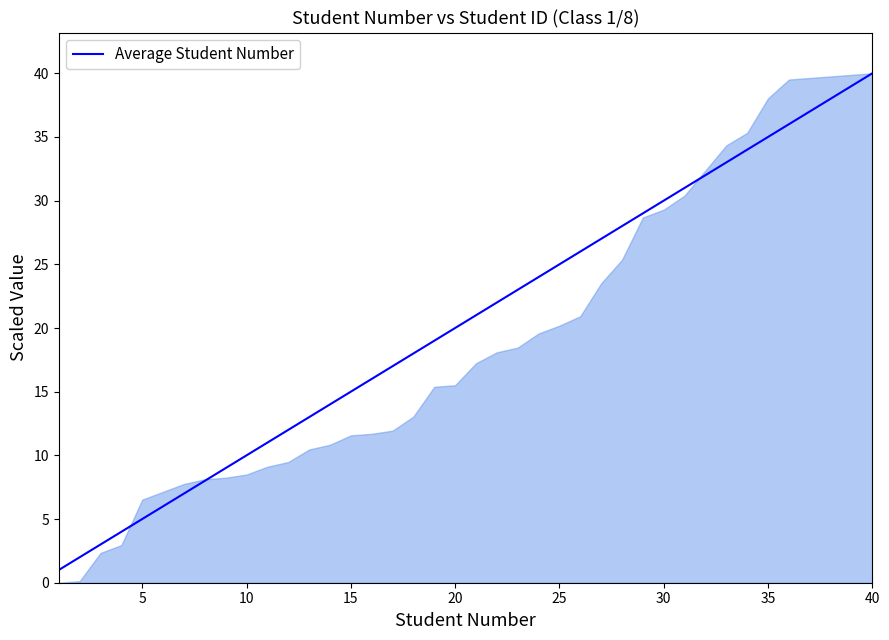

What is the difference between the maximum and minimum values?

39